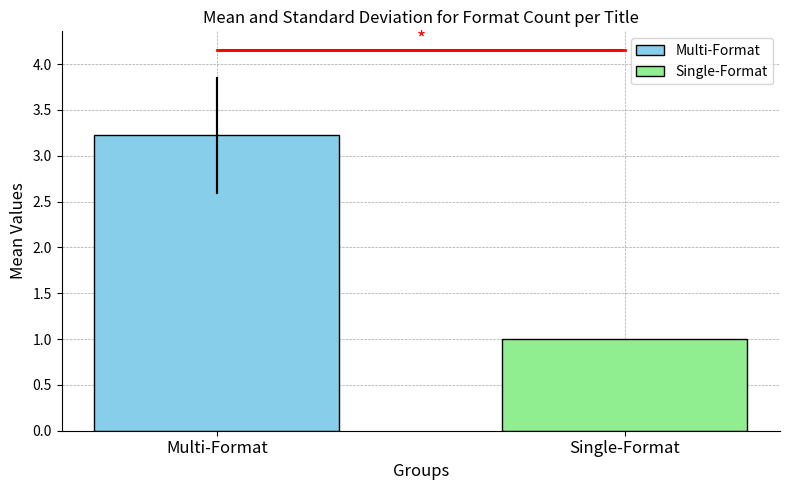

What is the greatest value displayed?

3.2